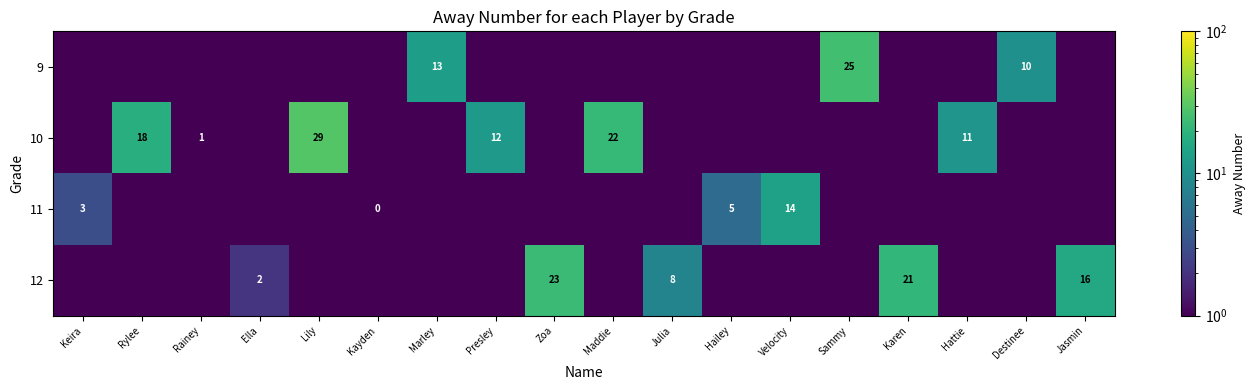

Rank the series at Kayden from lowest to highest value.

9, 10, 11, 12